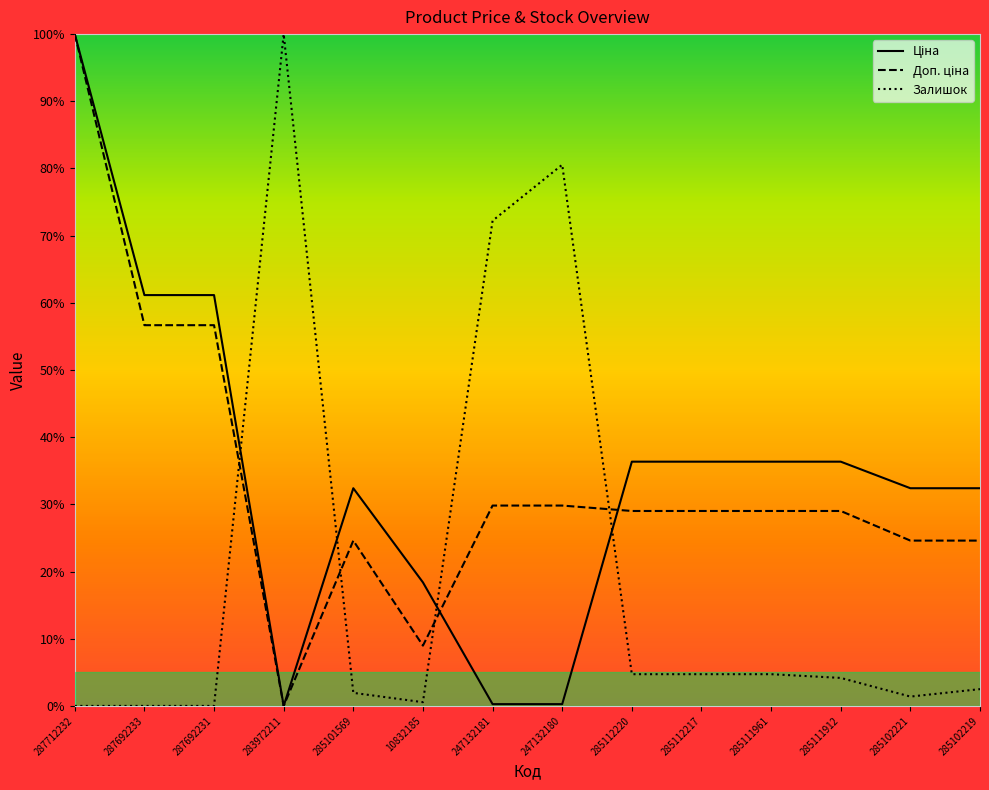

What is the maximum value shown in the chart?

100.0